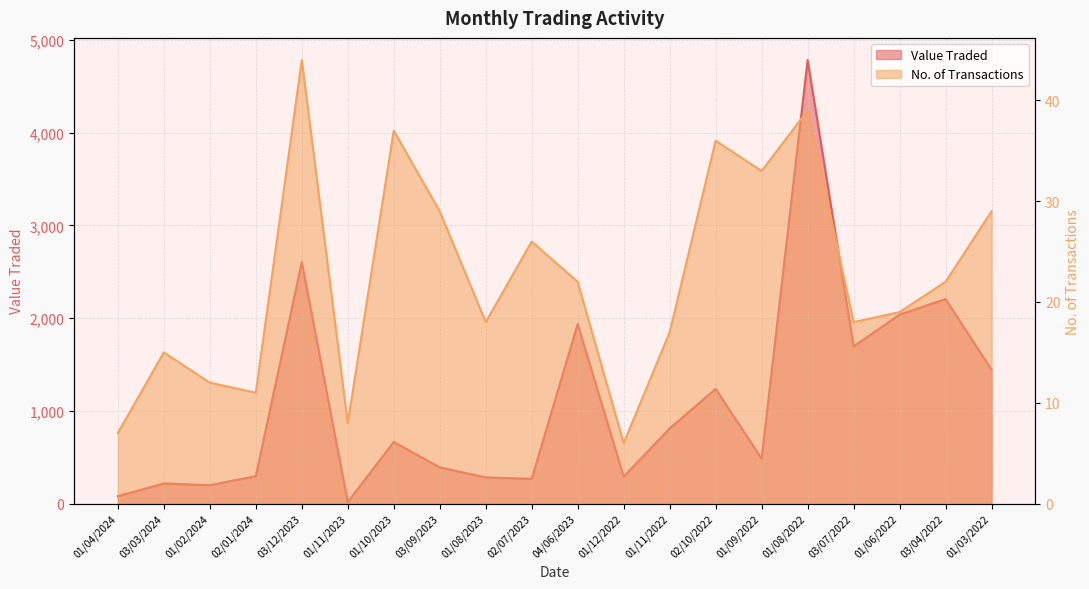

True or false: Value Traded has more than 1 interior local peaks.

True